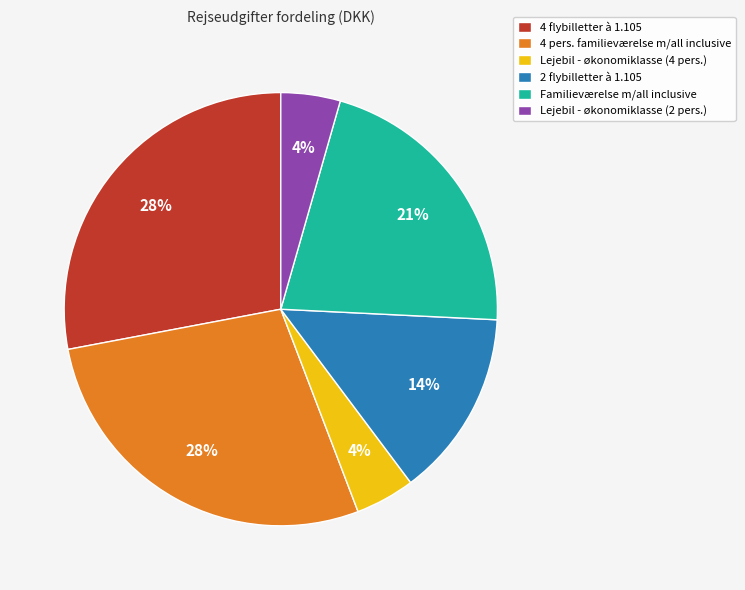

Between Familieværelse m/all inclusive and 4 flybilletter à 1.105, which is larger?

4 flybilletter à 1.105